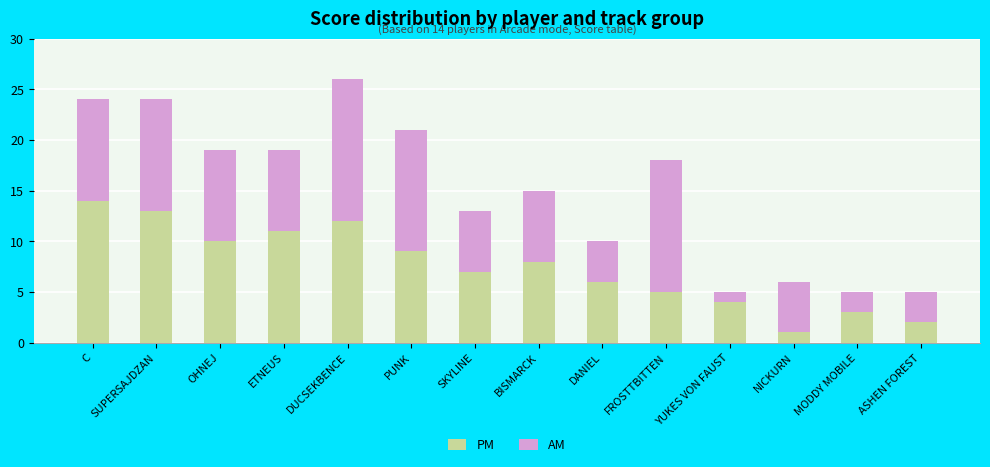

What is the total value across all series at C?

24